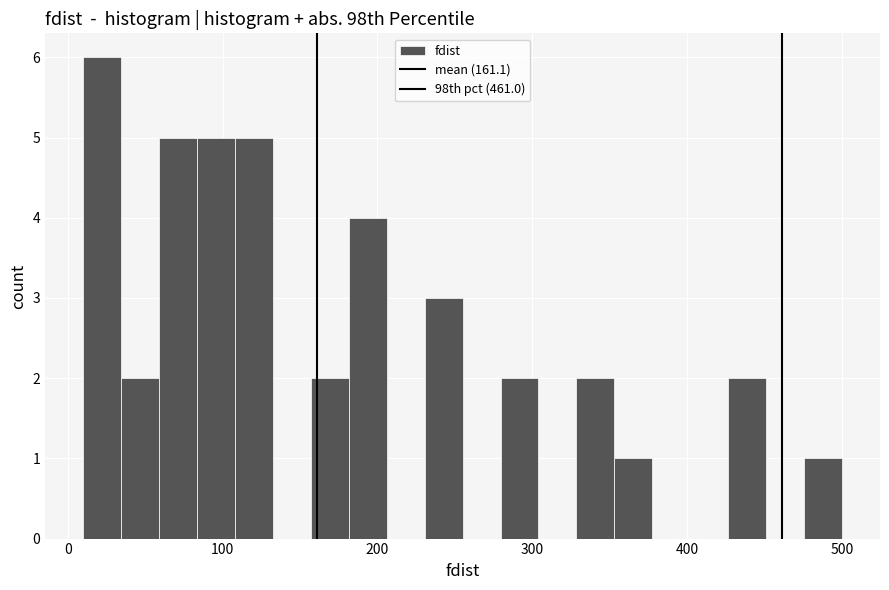

Around what value on the x-axis is the tallest bar? Give the approximate position of its centre, as read against the axis.

20